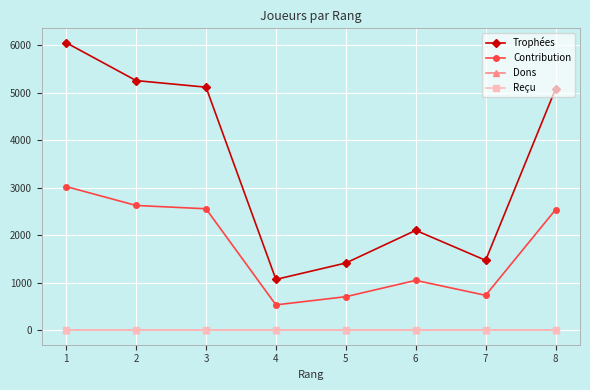

True or false: Reçu has more than 2 interior local peaks.

False